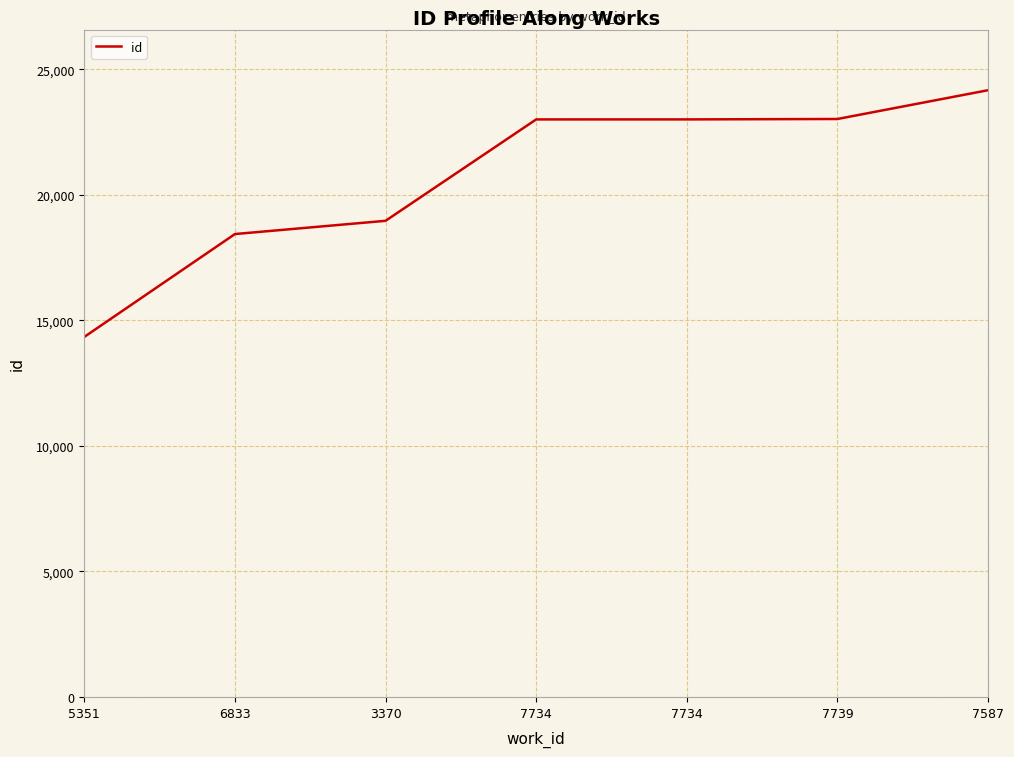

How many categories are shown in the chart?

7